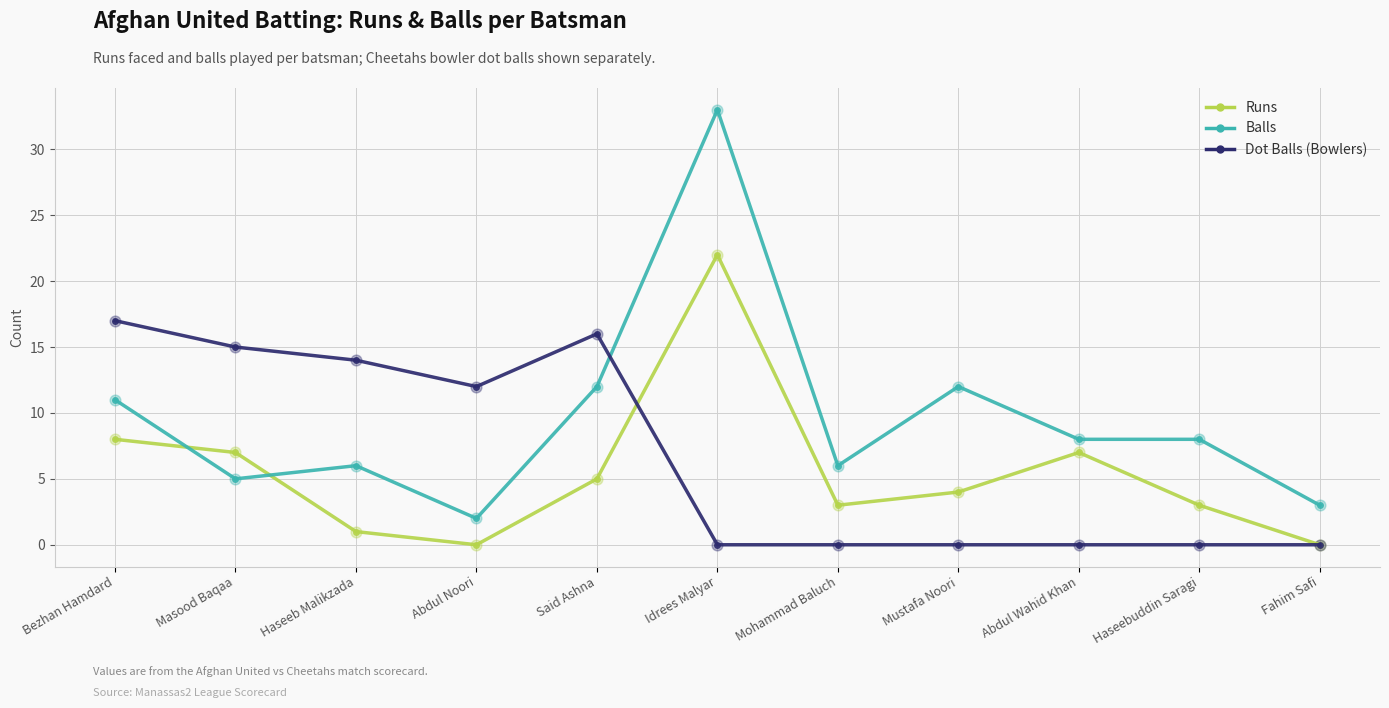

What are all the series names shown in the legend?

Runs, Balls, Dot Balls (Bowlers)